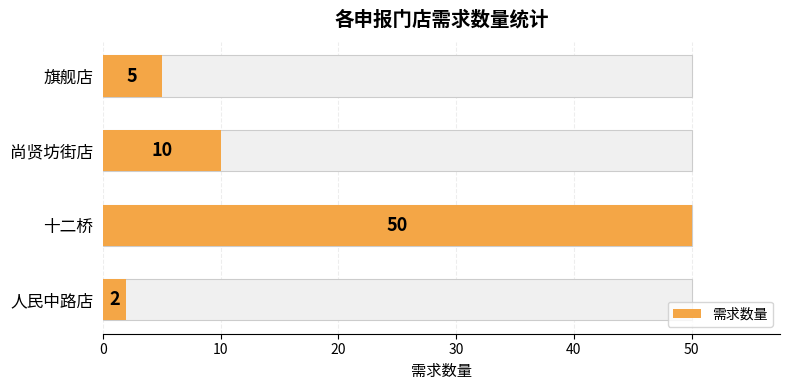

What is the smallest value displayed?

2